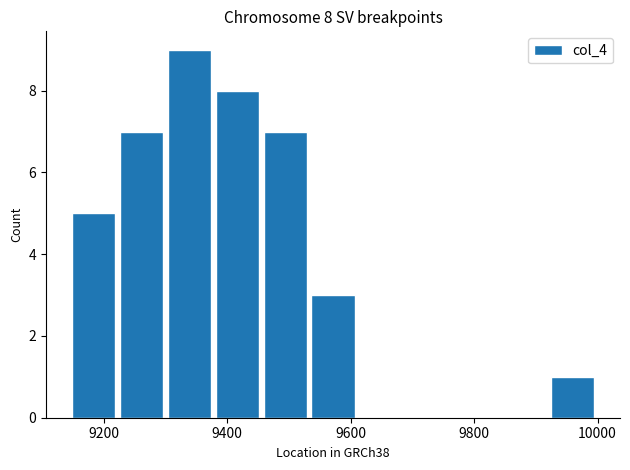

What is the maximum value shown in the chart?

9